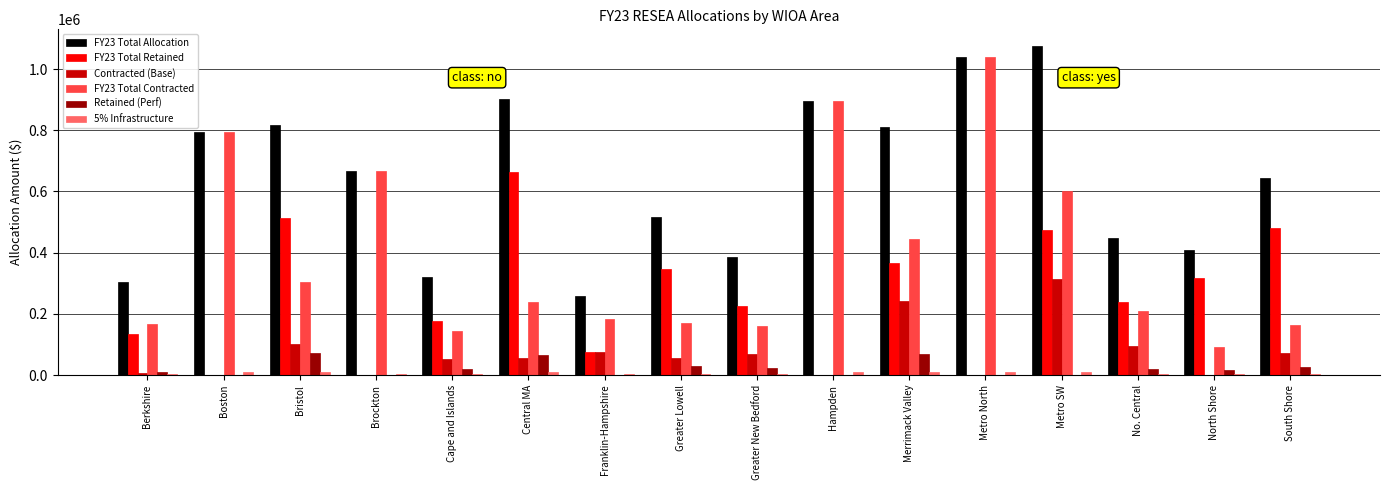

Which series has the largest range (max minus min)?

FY23 Total Contracted